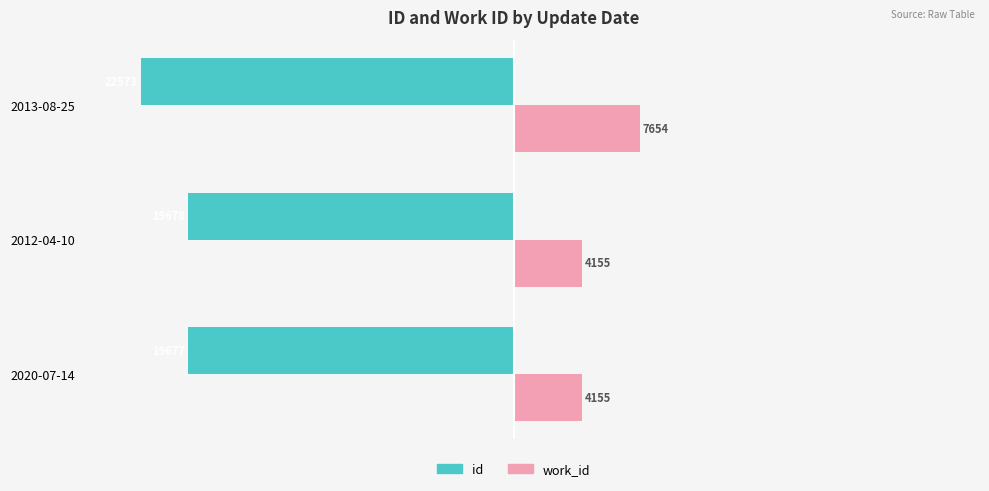

Count the work_id values in the range 4155 to 7654.

3